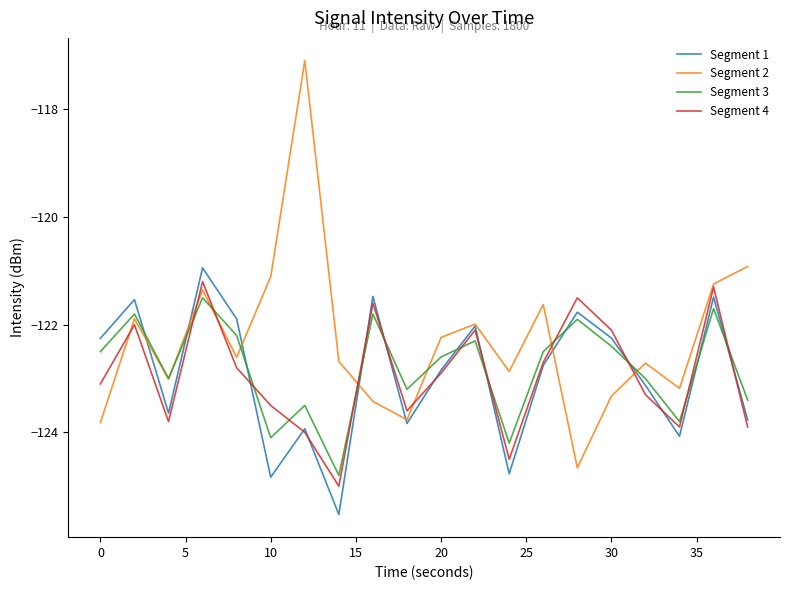

List the series in order of their peak value, highest first.

Segment 2, Segment 1, Segment 4, Segment 3